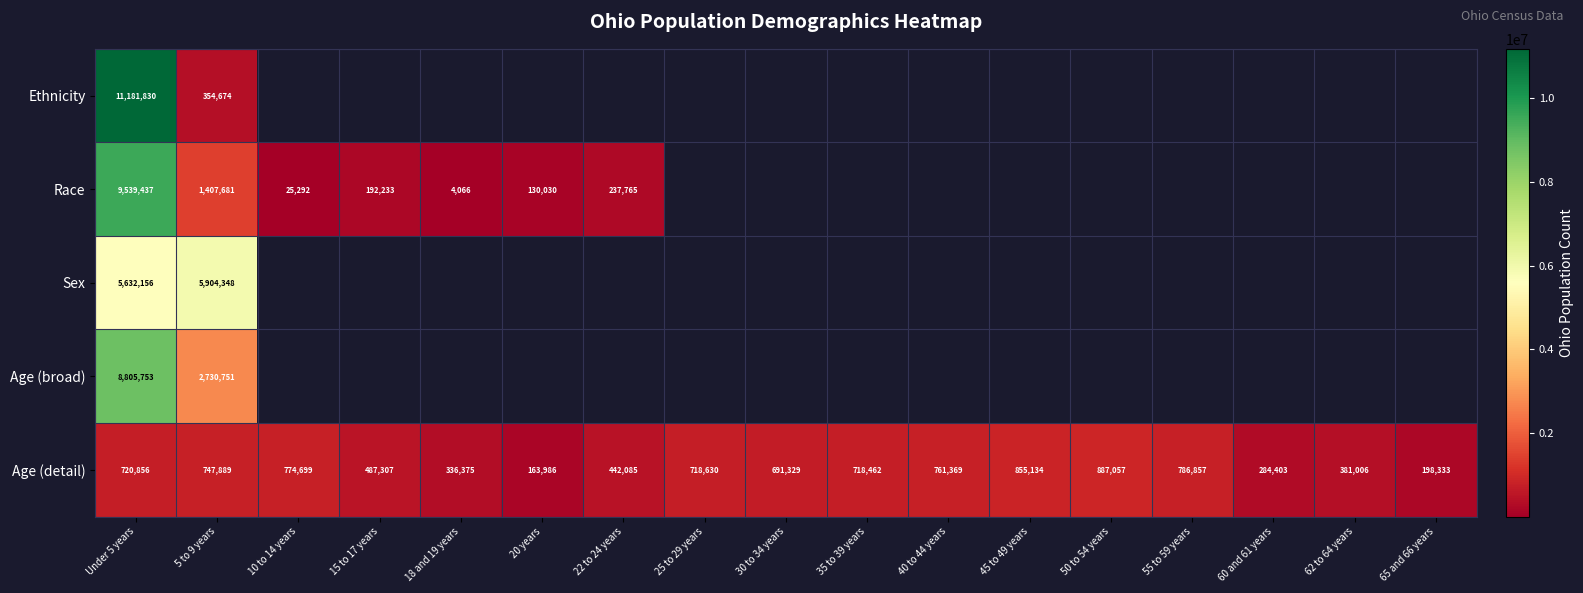

Which label corresponds to the largest value in the chart?

Under 5 years